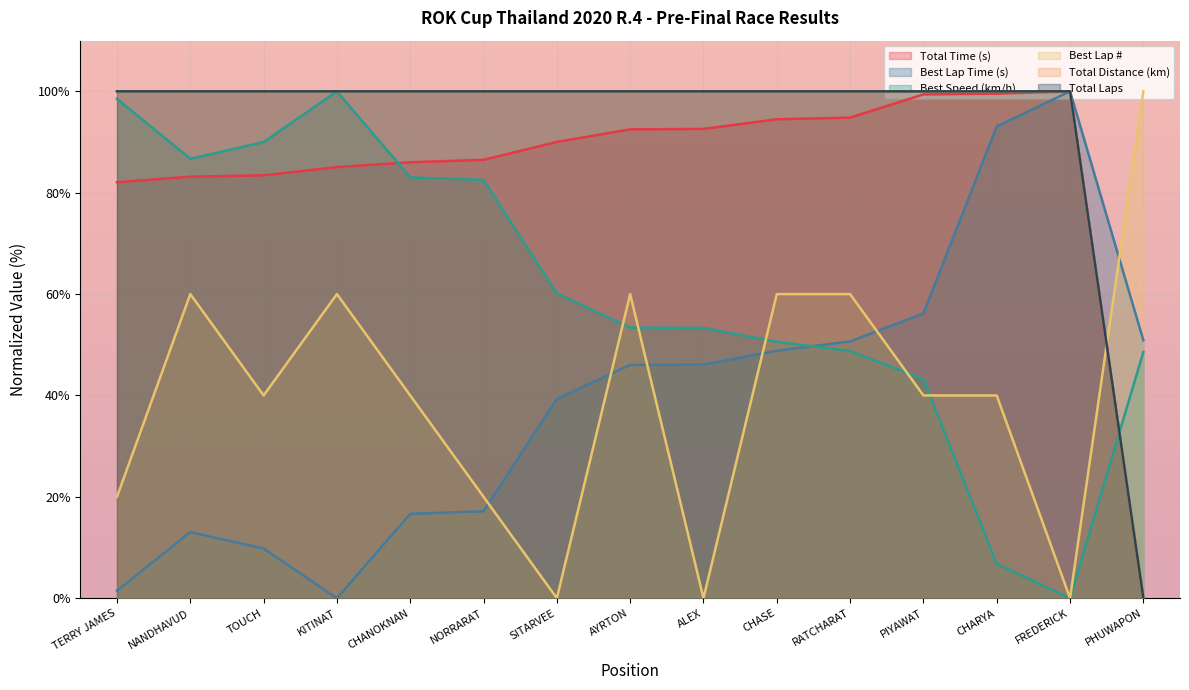

The value of Total Distance at PIYAWAT is 100.0. True or false?

True